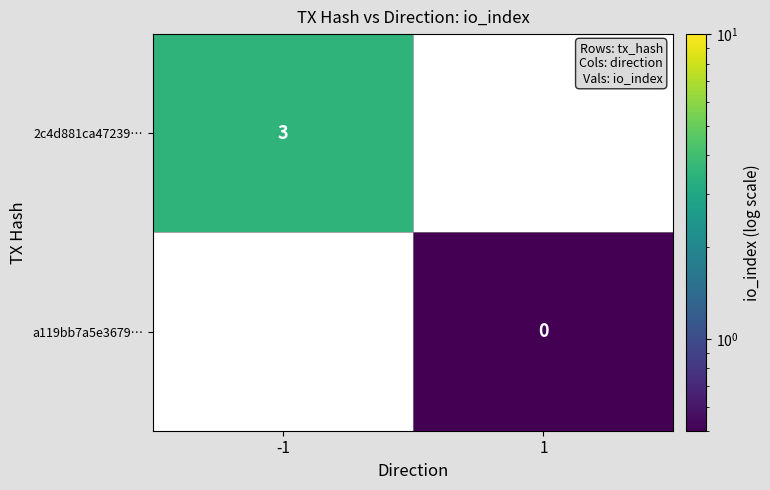

Is the value of 2c4d881ca47239… at -1 greater than the value of a119bb7a5e3679… at 1?

Yes